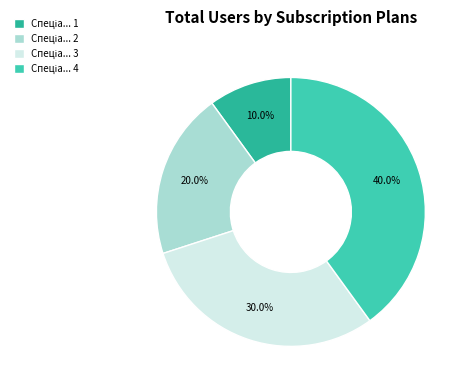

How many segments does this pie chart have?

4